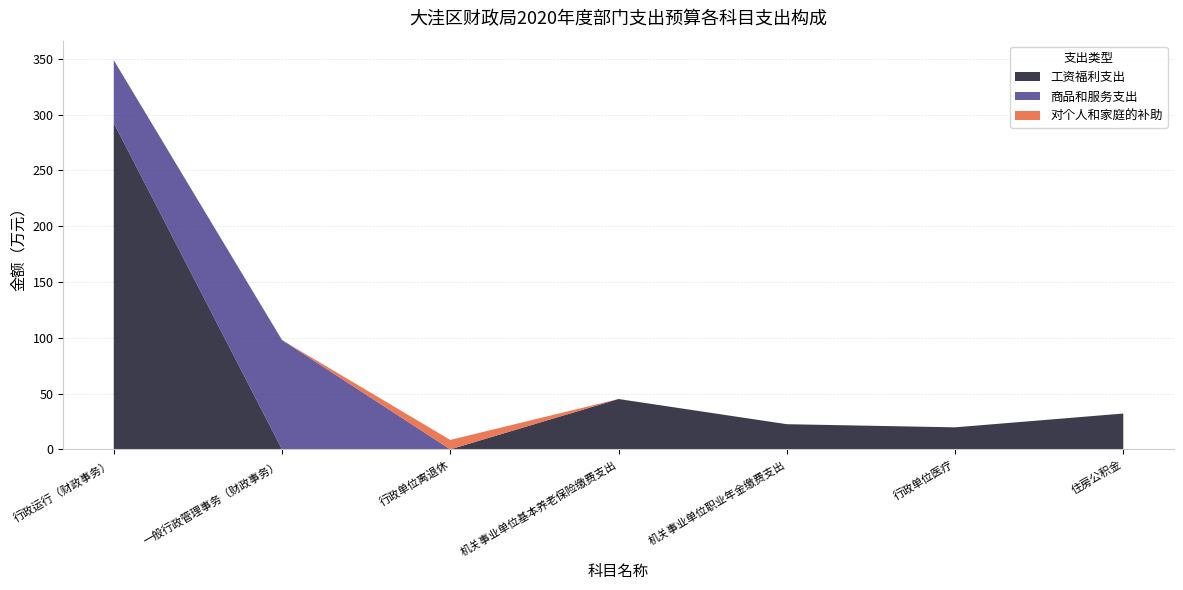

Reading left to right, what are all the values shown in this chart?

本年支出合计: 348.8	98.0	8.4	45.1	22.6	19.7	32.1
工资福利支出: 292.4	0.0	0.0	45.1	22.6	19.7	32.1
商品和服务支出: 56.3	98.0	0.0	0.0	0.0	0.0	0.0
对个人和家庭的补助: 0.1	0.0	8.4	0.0	0.0	0.0	0.0
资本性支出: 0.0	0.0	0.0	0.0	0.0	0.0	0.0
其他支出: 0.0	0.0	0.0	0.0	0.0	0.0	0.0